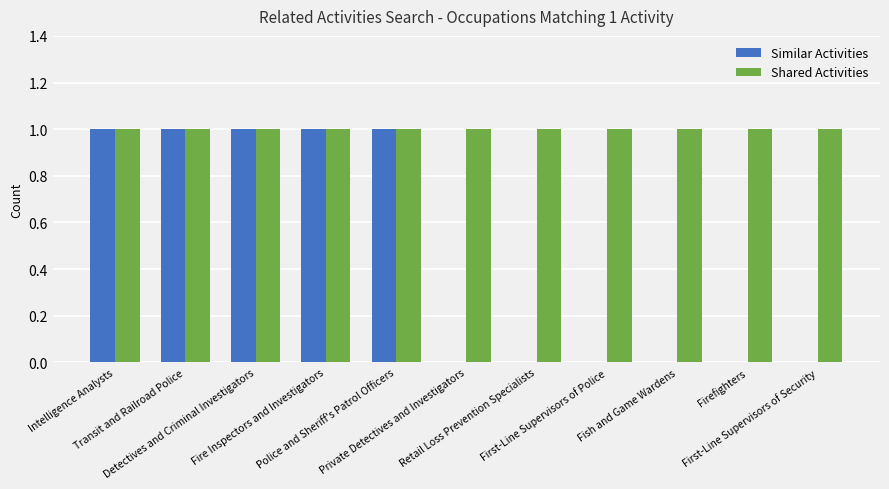

Reading left to right, list all the values displayed in this chart.

Similar Activities: 1	1	1	1	1	0	0	0	0	0	0
Shared Activities: 1	1	1	1	1	1	1	1	1	1	1